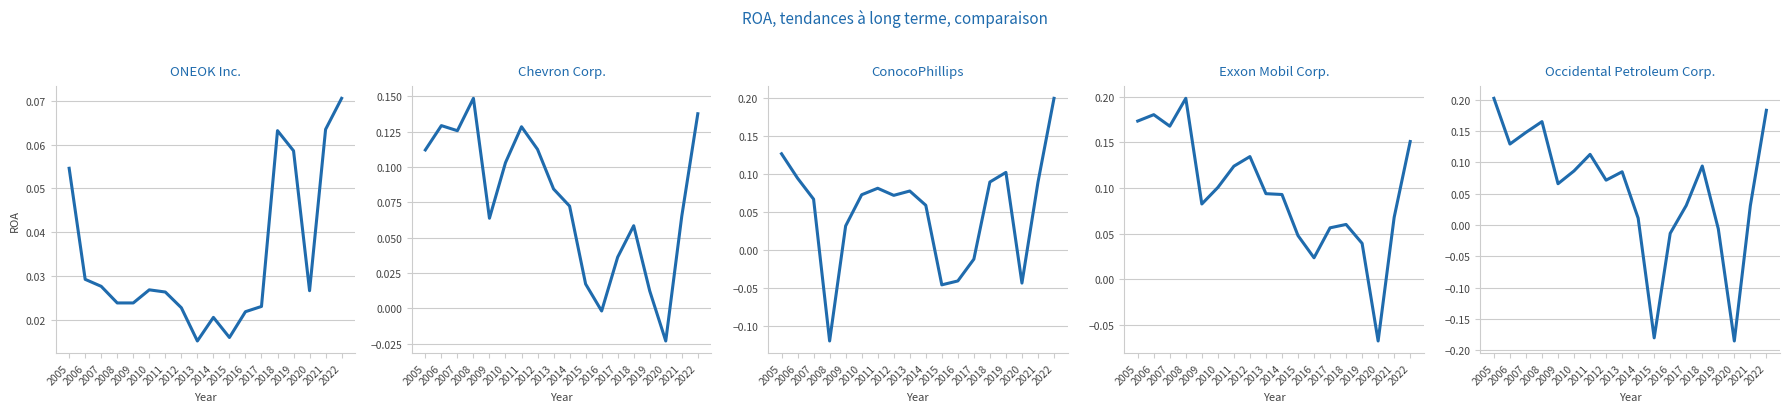

Reading right to left, extract all data points from this chart.

ONEOK Inc.: 0.1	0.1	0.0	0.1	0.1	0.0	0.0	0.0	0.0	0.0	0.0	0.0	0.0	0.0	0.0	0.0	0.0	0.1
Chevron Corp.: 0.1	0.1	-0.0	0.0	0.1	0.0	-0.0	0.0	0.1	0.1	0.1	0.1	0.1	0.1	0.1	0.1	0.1	0.1
ConocoPhillips: 0.2	0.1	-0.0	0.1	0.1	-0.0	-0.0	-0.0	0.1	0.1	0.1	0.1	0.1	0.0	-0.1	0.1	0.1	0.1
Exxon Mobil Corp.: 0.2	0.1	-0.1	0.0	0.1	0.1	0.0	0.0	0.1	0.1	0.1	0.1	0.1	0.1	0.2	0.2	0.2	0.2
Occidental Petroleum Corp.: 0.2	0.0	-0.2	-0.0	0.1	0.0	-0.0	-0.2	0.0	0.1	0.1	0.1	0.1	0.1	0.2	0.1	0.1	0.2